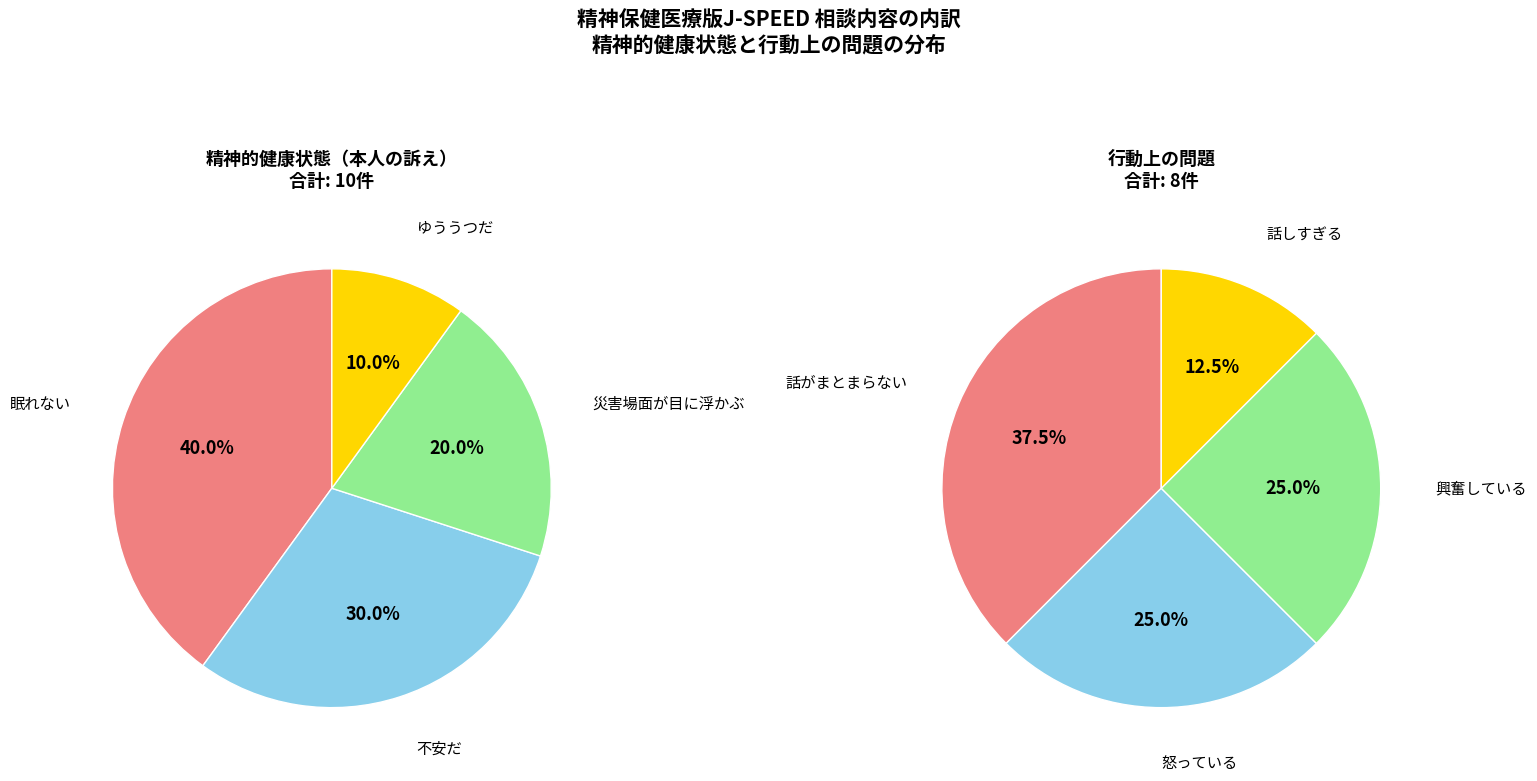

What percentage do 眠れない and ゆううつだ together represent?

50.0%